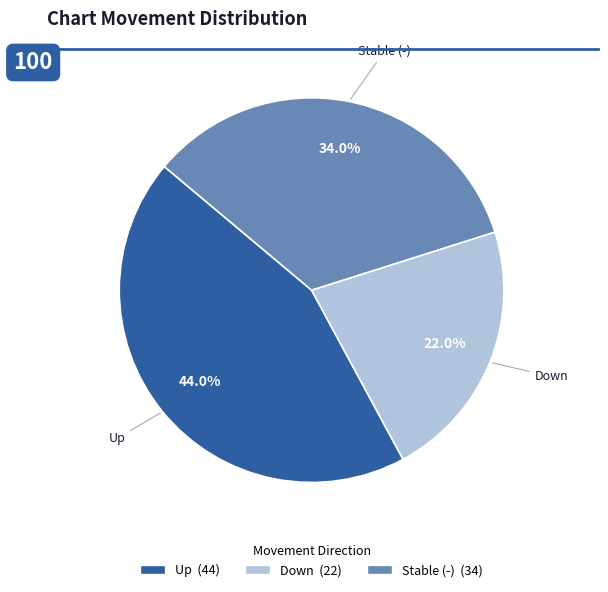

Does any single category account for the majority?

No